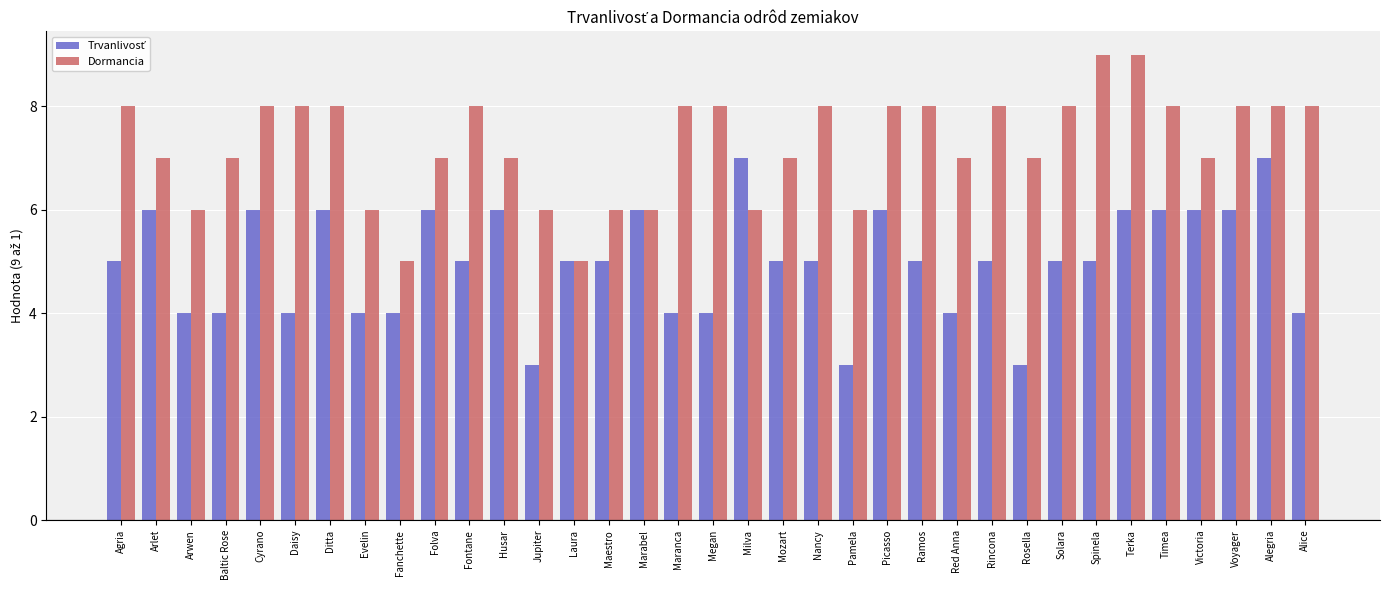

What is the spread (max minus min) of values at Daisy?

4